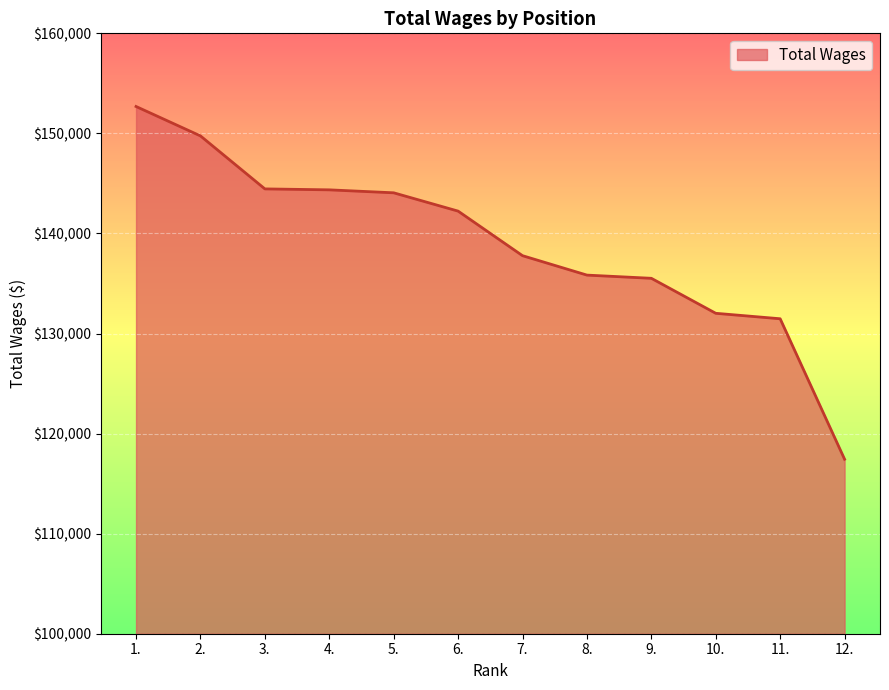

What is the difference between the maximum and minimum values?

35251